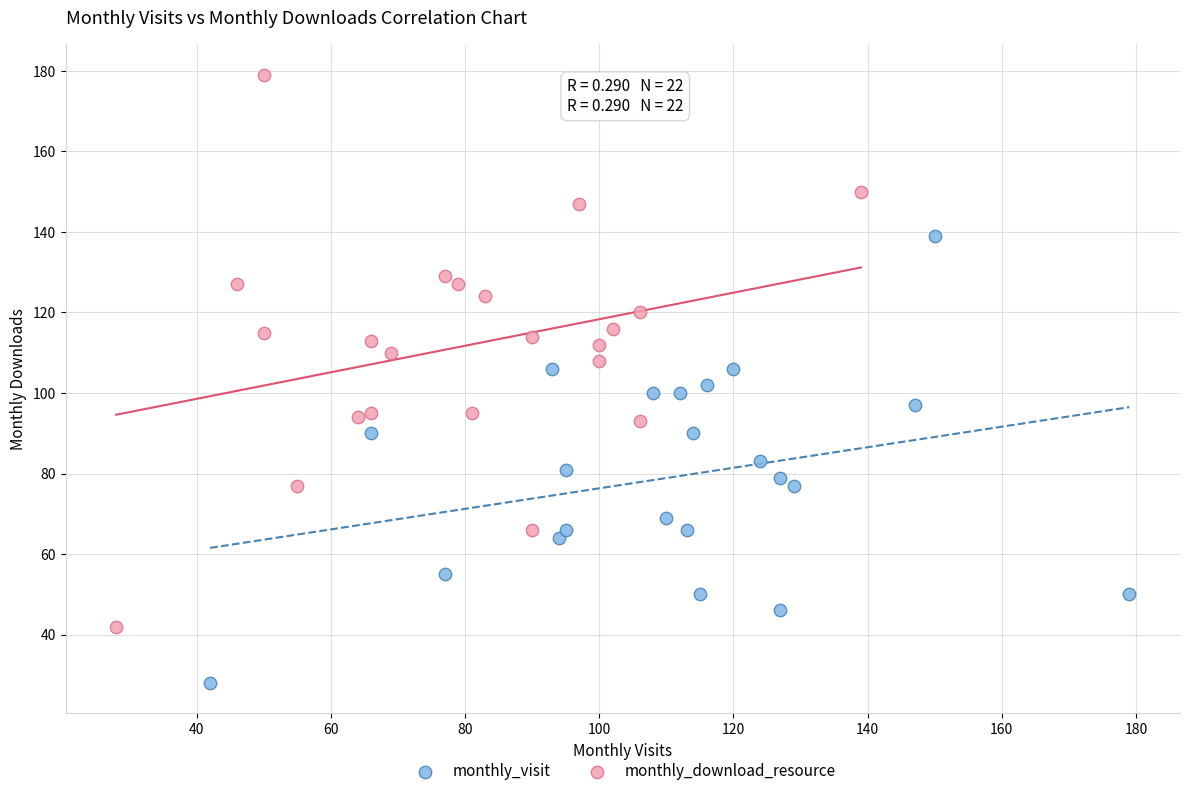

What are all the series names shown in the legend?

monthly_visit, monthly_download_resource